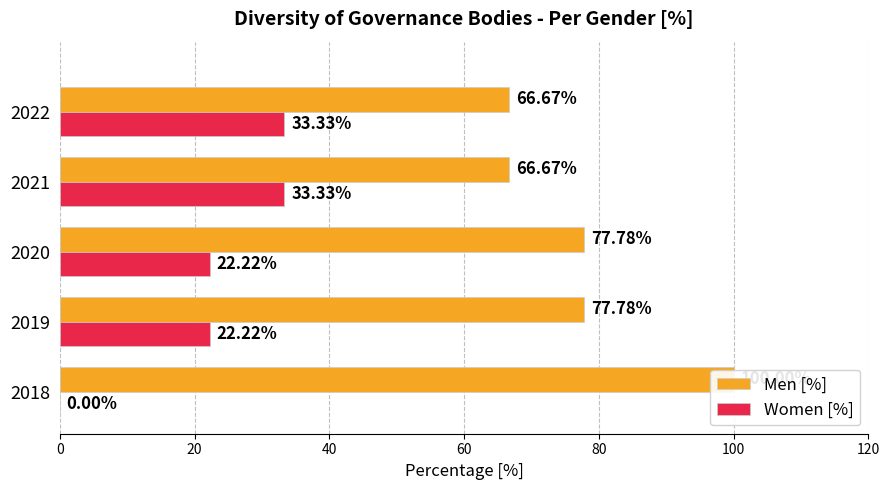

What is the total value across all series at 2018?

100.0